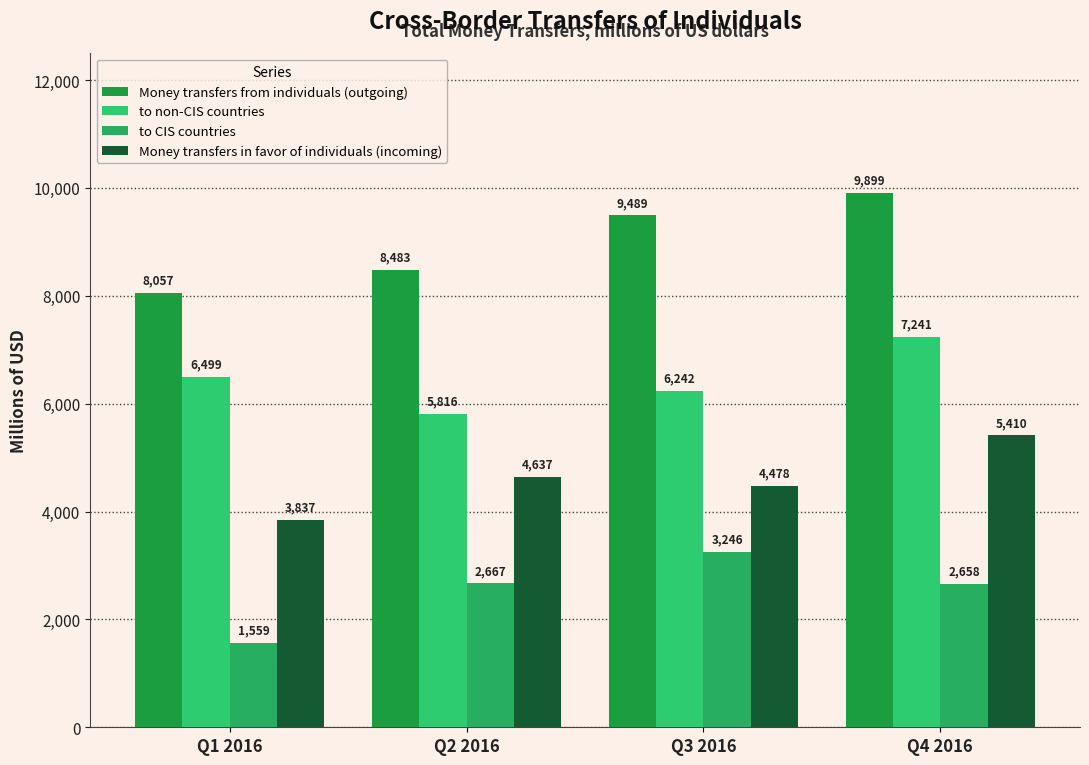

Does the chart contain any negative values?

No